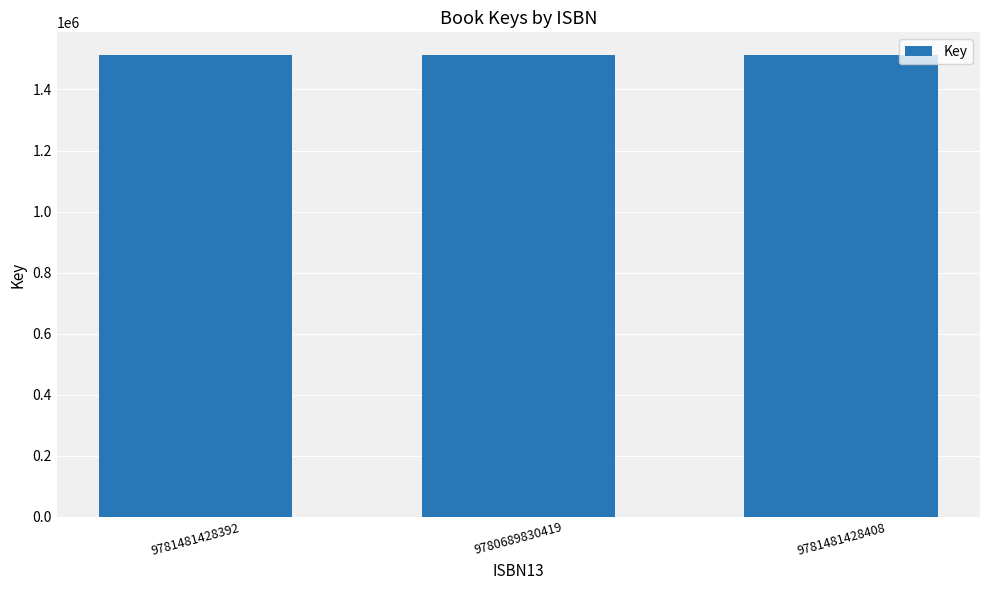

What is the change in value from 9781481428392 to 9780689830419?

+4